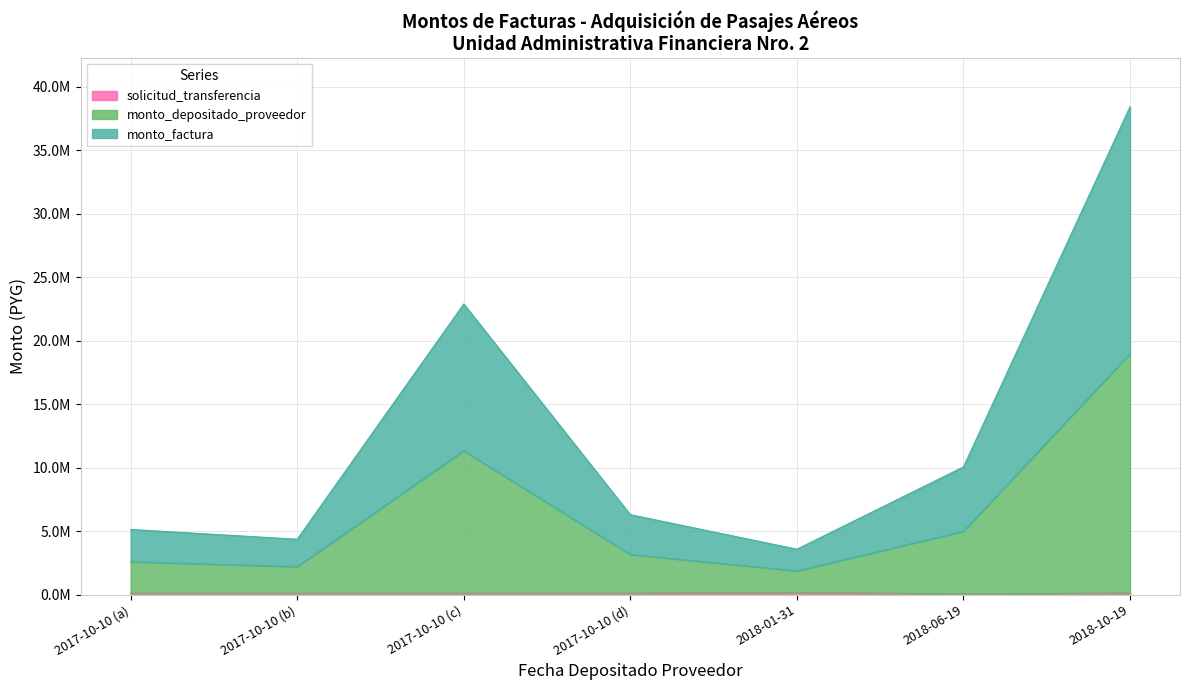

At which label does solicitud_transferencia first exceed 113974?

2018-01-31